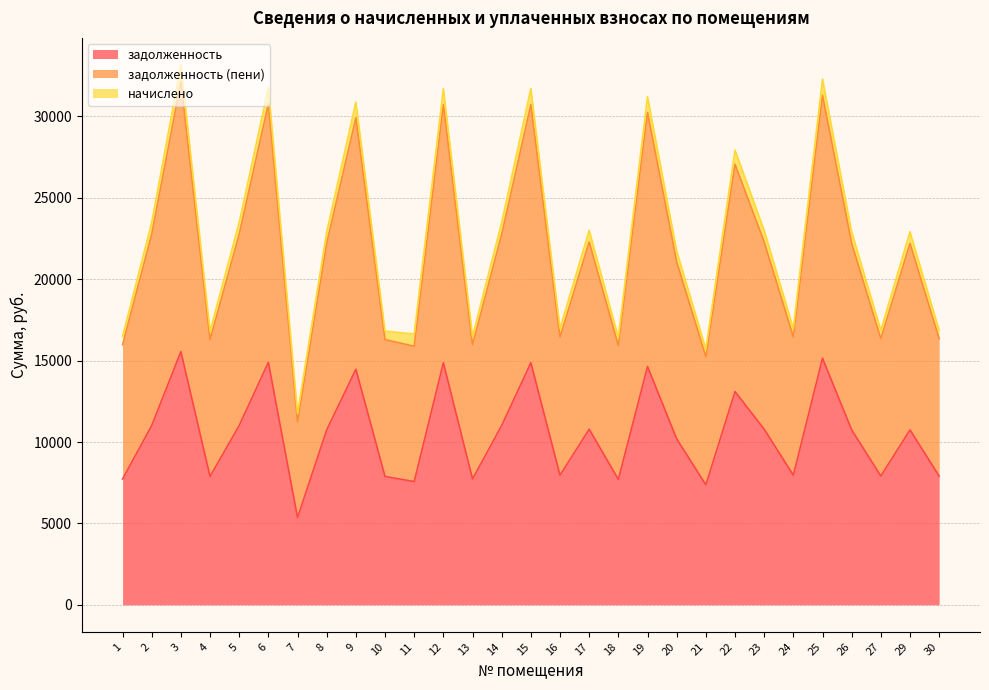

What is the lowest value of the задолженность series?

5356.6